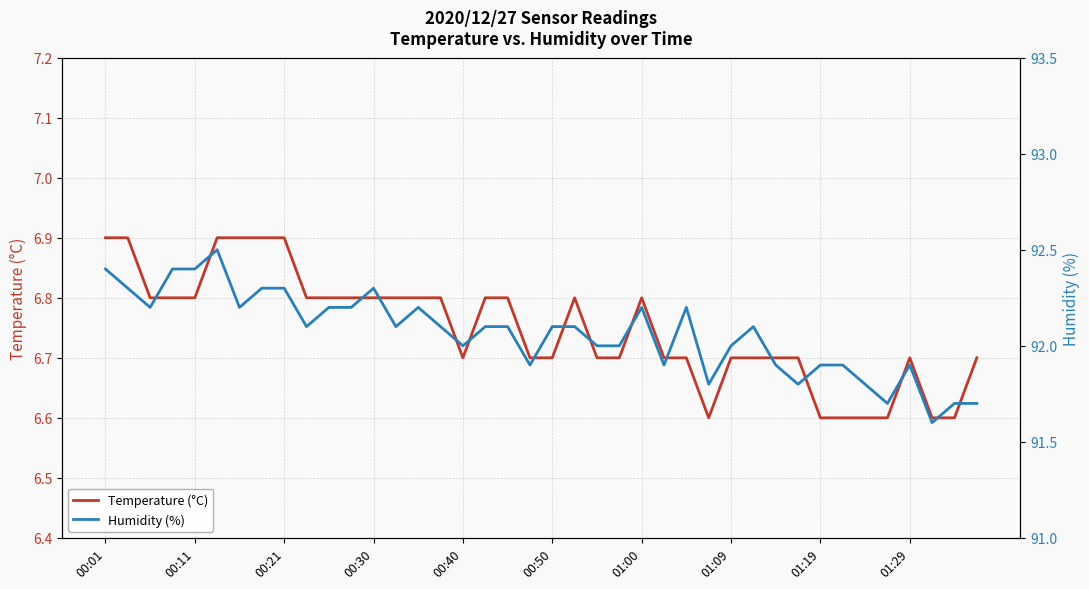

The value of Temperature (°C) at 18 is 11.2. True or false?

False